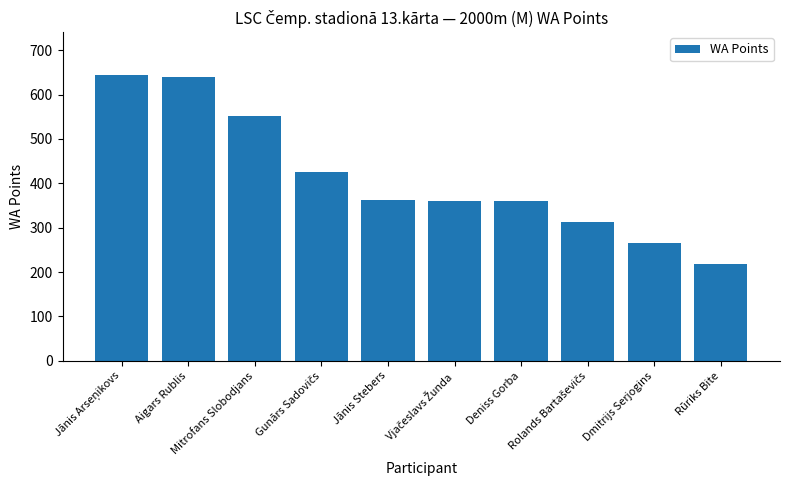

What is the minimum value shown in the chart?

219